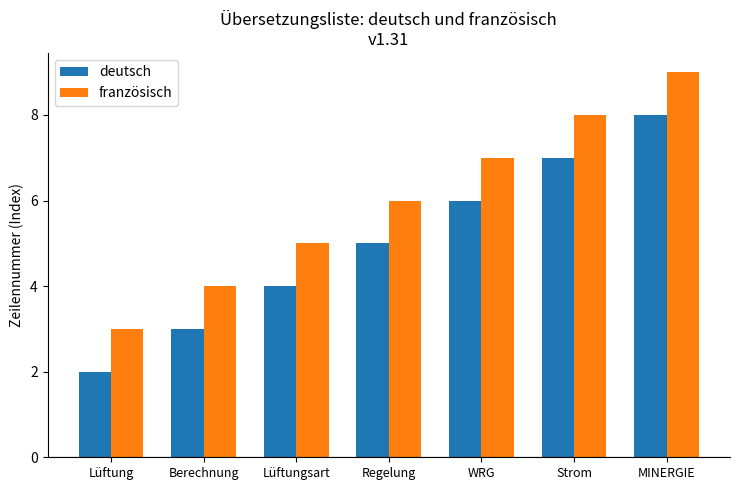

Which category has the highest value in the deutsch series?

MINERGIE